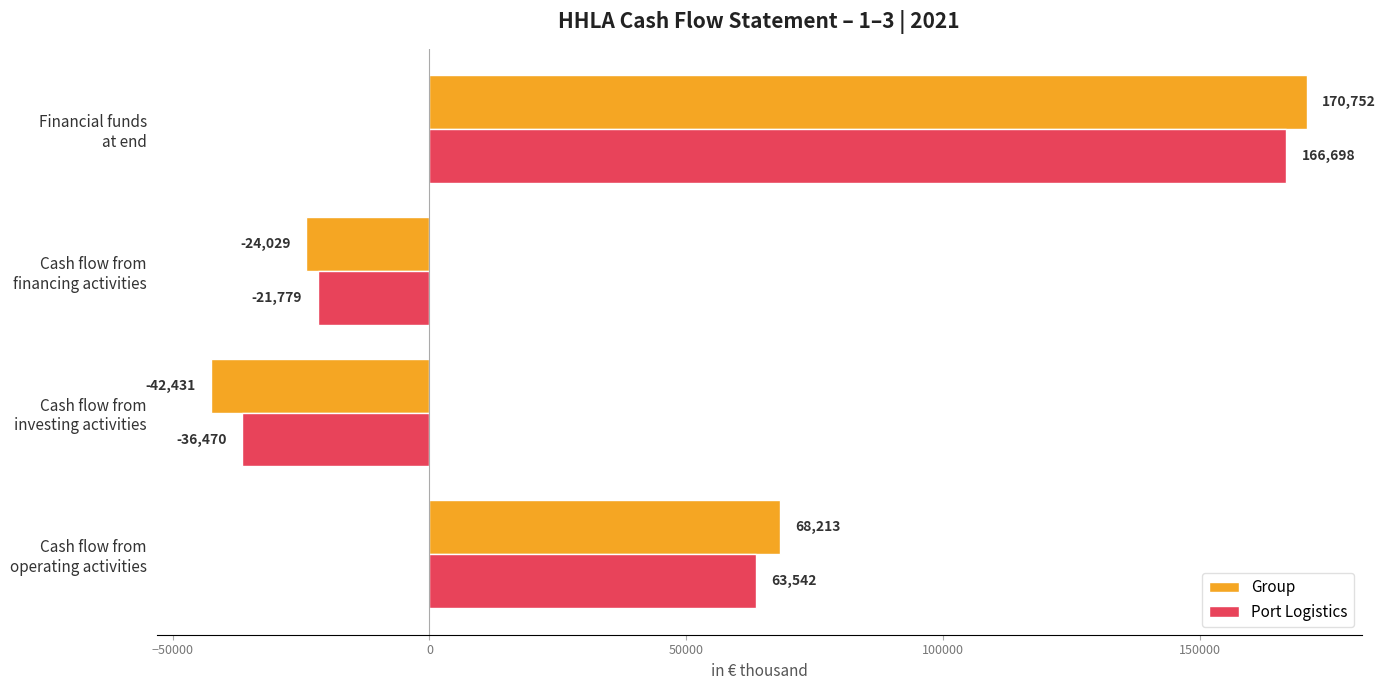

What are all the series names shown in the legend?

Group, Port Logistics